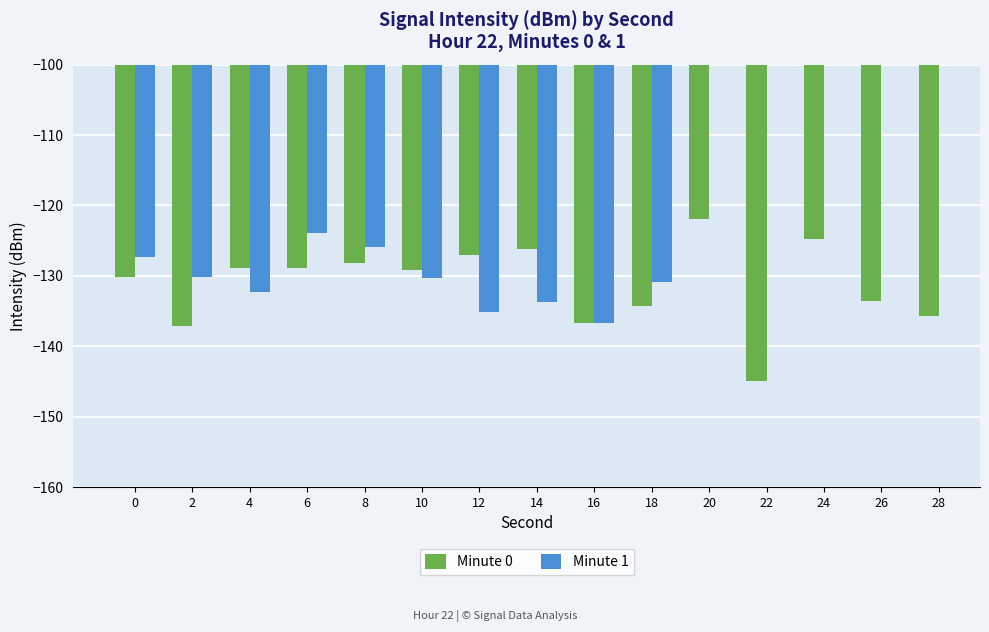

What is the difference between the maximum and second lowest values in the Minute 0 series?

15.2